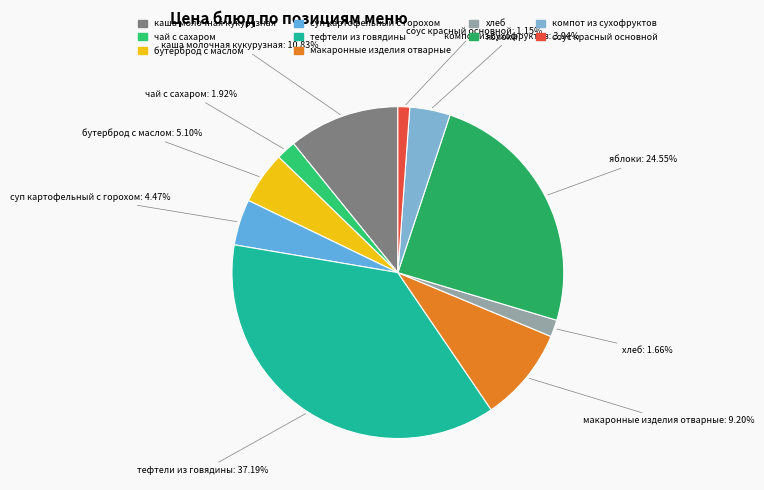

How much of the chart is everything except чай с сахаром?

98.1%